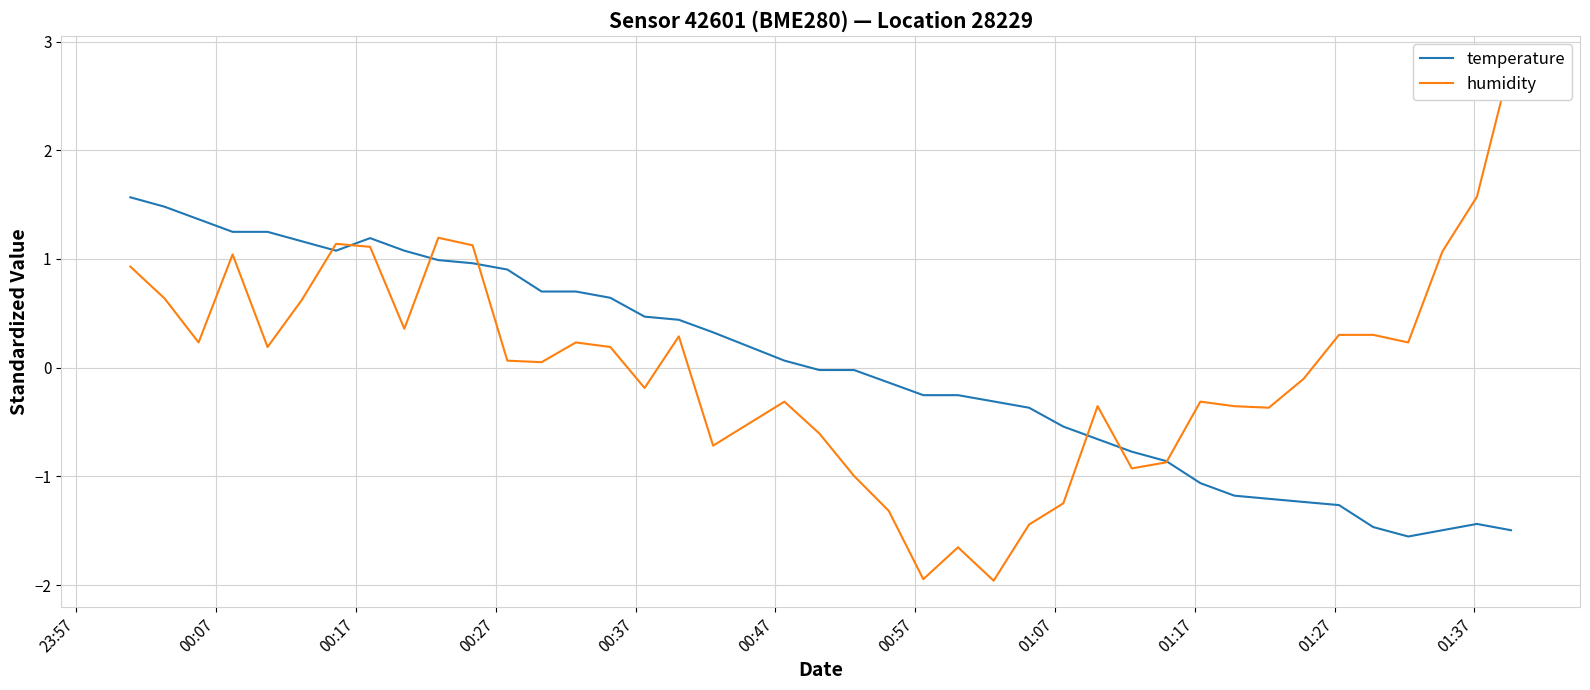

What are all the series names shown in the legend?

temperature, humidity